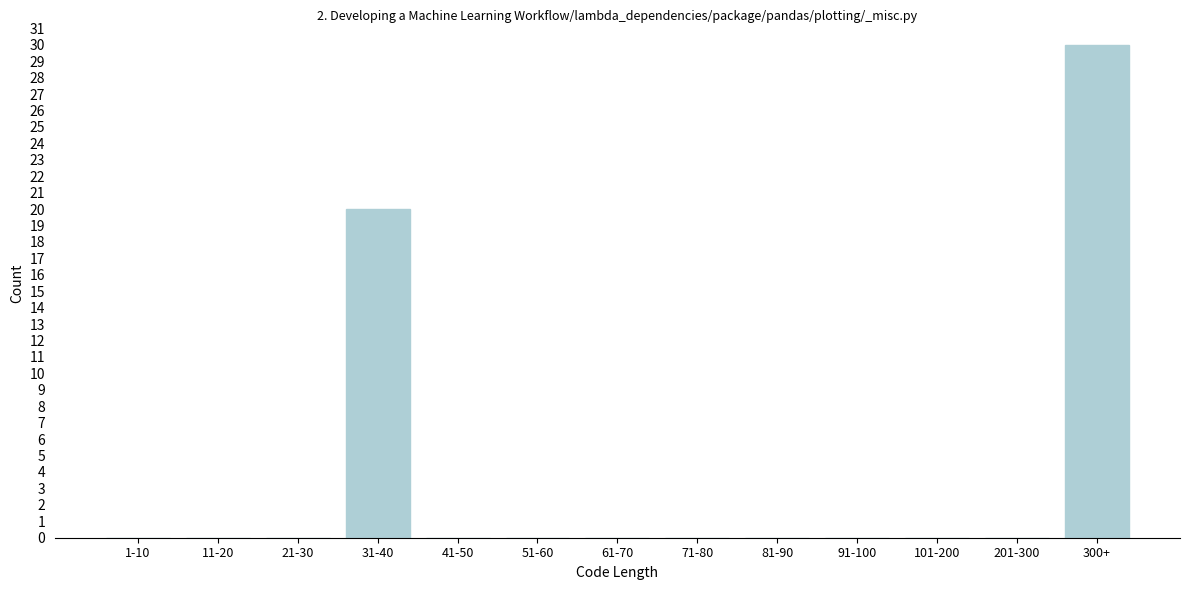

Reading left to right, transcribe all the data shown in this chart.

1-10=0	11-20=0	21-30=0	31-40=20	41-50=0	51-60=0	61-70=0	71-80=0	81-90=0	91-100=0	101-200=0	201-300=0	300+=30